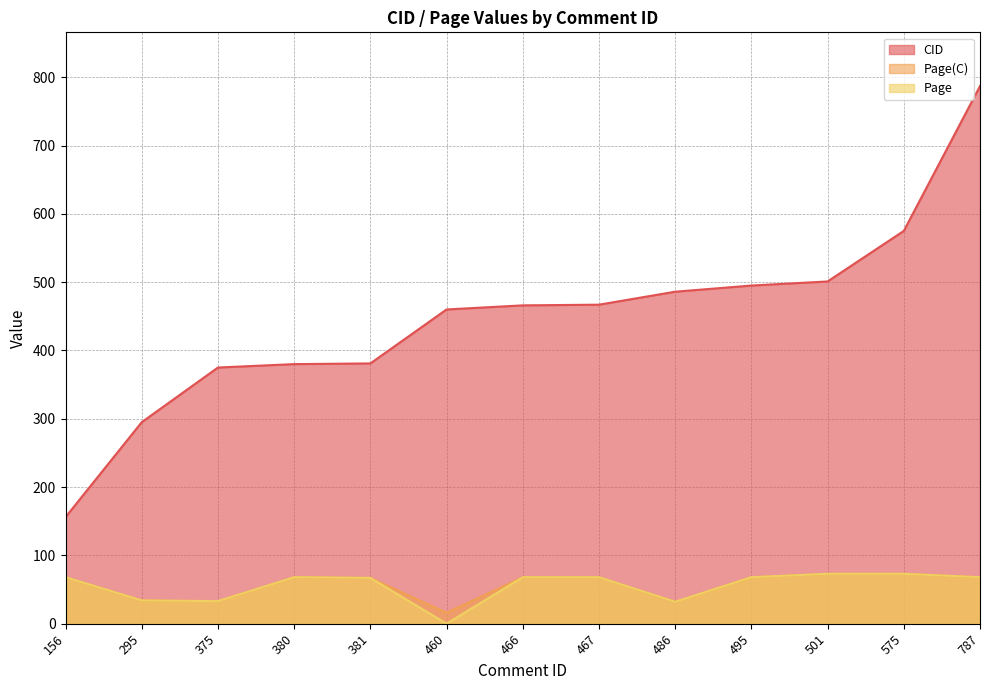

True or false: Page has more than 0 interior local peaks.

True